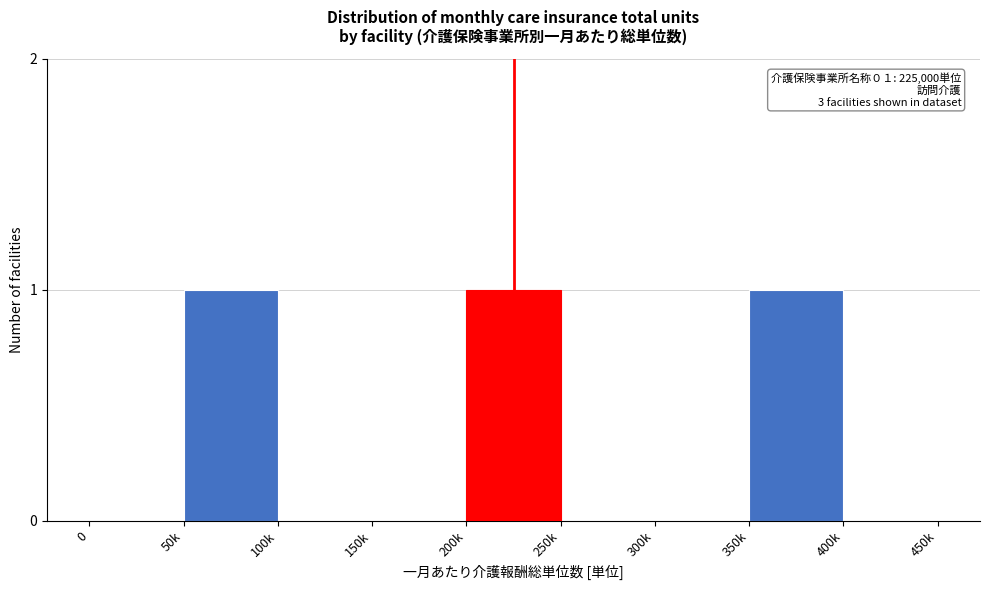

Reading right to left, list all the values displayed in this chart.

400k=0	350k=1	300k=0	250k=0	200k=1	150k=0	100k=0	50k=1	0=0